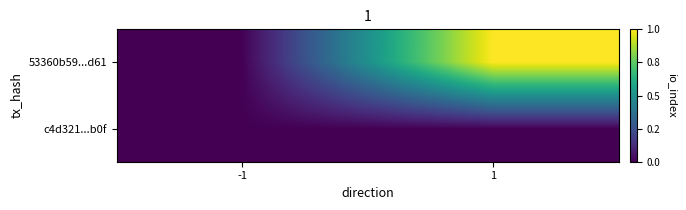

Which has a higher value, 1 or -1?

1